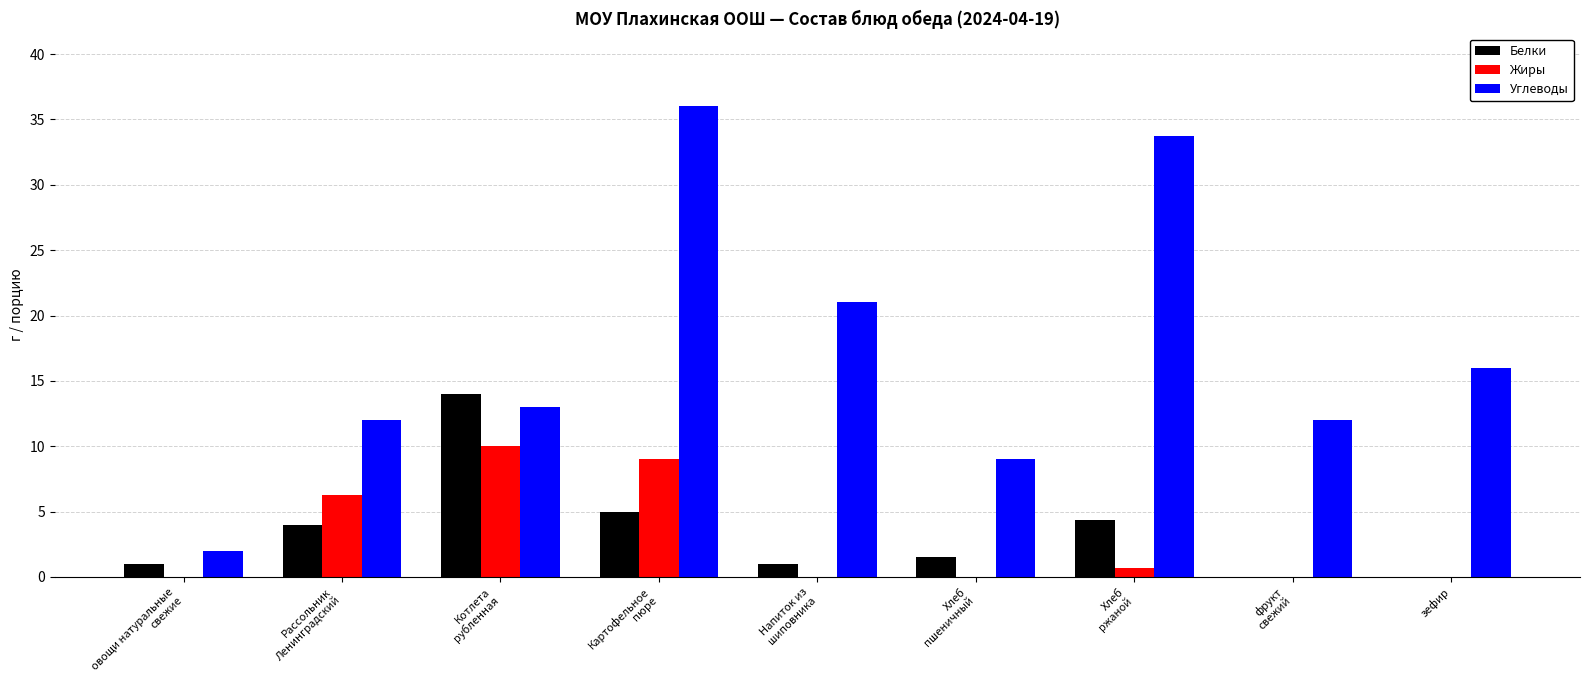

Between Рассольник
Ленинградский and фрукт
свежий, which series saw the biggest shift?

Жиры